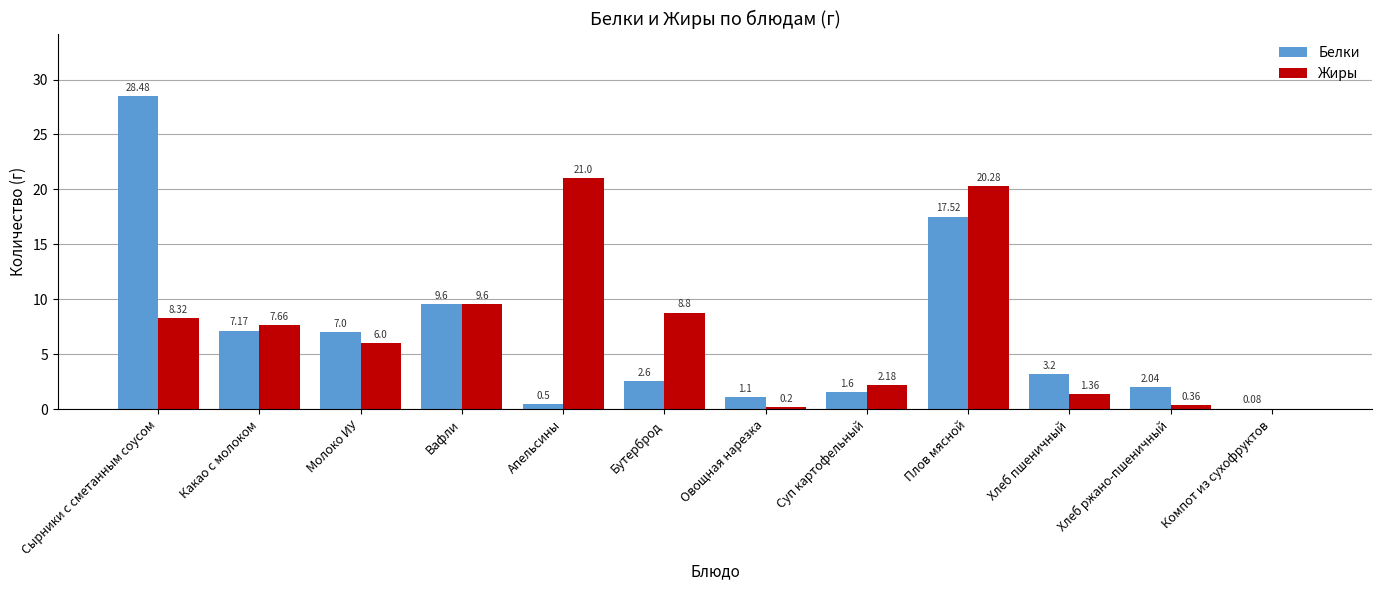

Which series changed the most between Вафли and Компот из сухофруктов?

Жиры